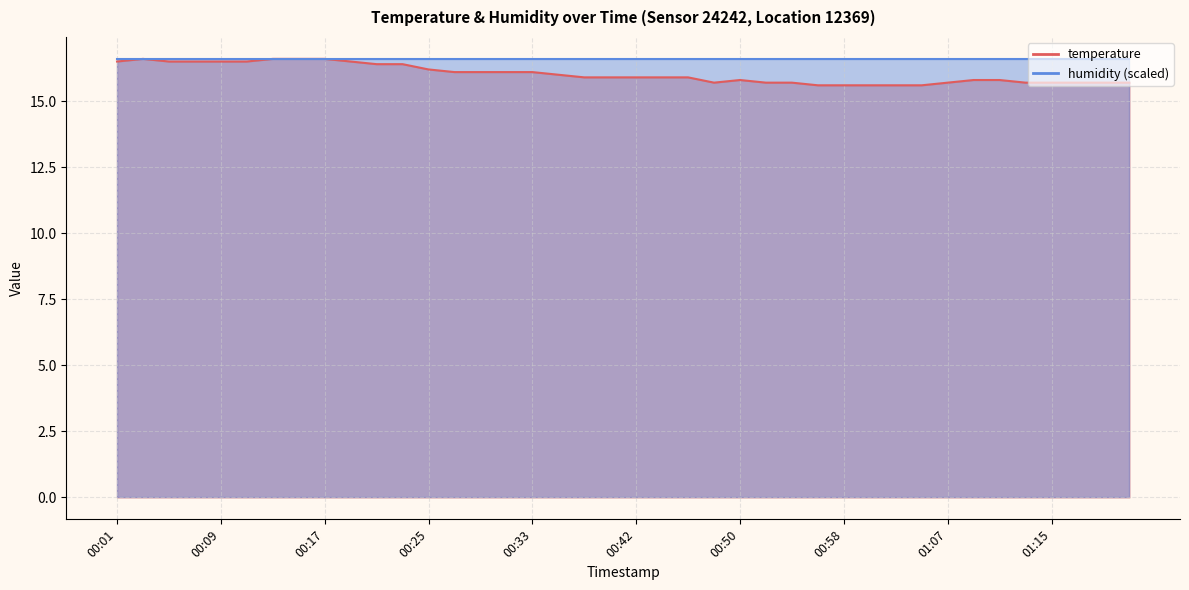

What is the value of the 34th point from the left?

15.8